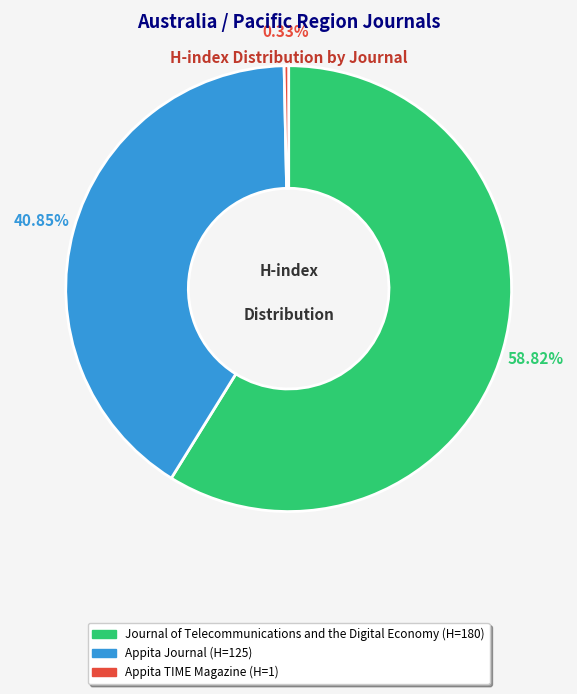

How many slices are in this pie chart?

3